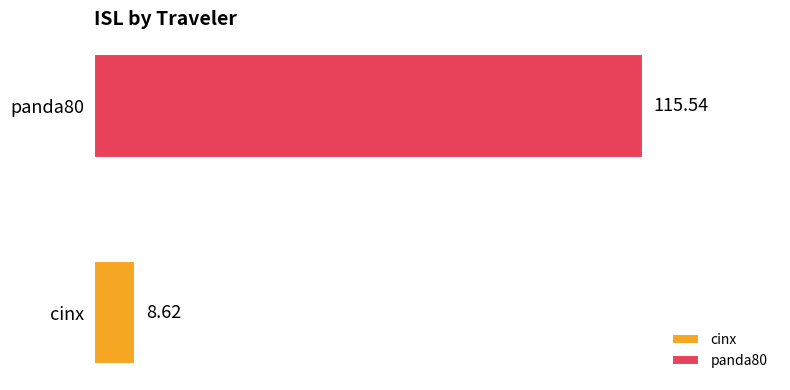

List the series in order of their peak value, lowest first.

cinx, panda80